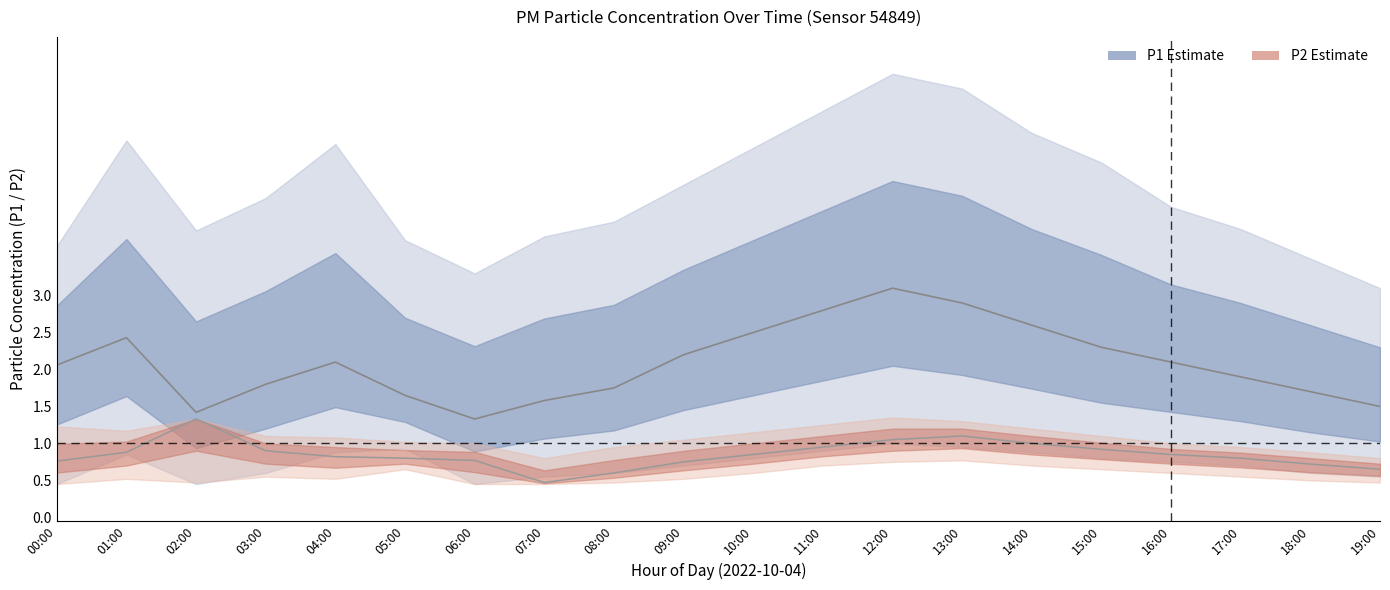

Reading left to right, list all the values displayed in this chart.

P1 center: 00:00=2.1	01:00=2.4	02:00=1.4	03:00=1.8	04:00=2.1	05:00=1.6	06:00=1.3	07:00=1.6	08:00=1.8	09:00=2.2	10:00=2.5	11:00=2.8	12:00=3.1	13:00=2.9	14:00=2.6	15:00=2.3	16:00=2.1	17:00=1.9	18:00=1.7	19:00=1.5
P2 center: 00:00=0.8	01:00=0.9	02:00=1.3	03:00=0.9	04:00=0.8	05:00=0.8	06:00=0.8	07:00=0.5	08:00=0.6	09:00=0.8	10:00=0.8	11:00=0.9	12:00=1.1	13:00=1.1	14:00=1.0	15:00=0.9	16:00=0.8	17:00=0.8	18:00=0.7	19:00=0.7